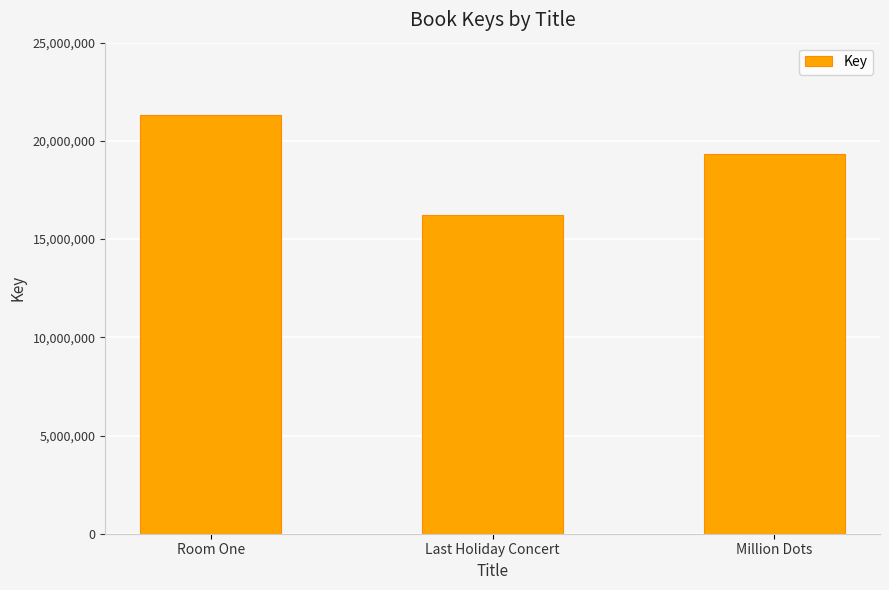

What position from the right is Million Dots?

1